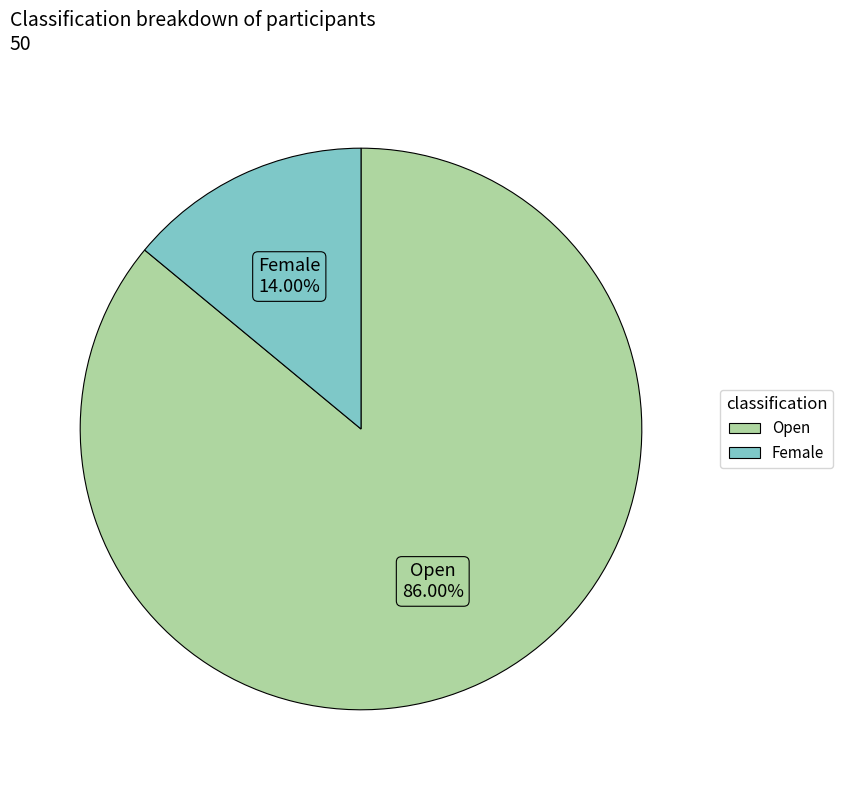

Between Open and Female, which is larger?

Open